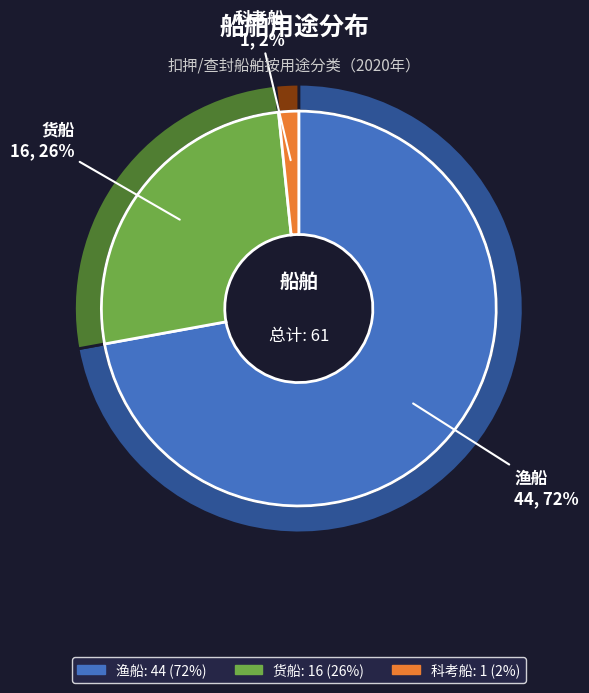

Rank the categories by value from highest to lowest.

渔船, 货船, 科考船